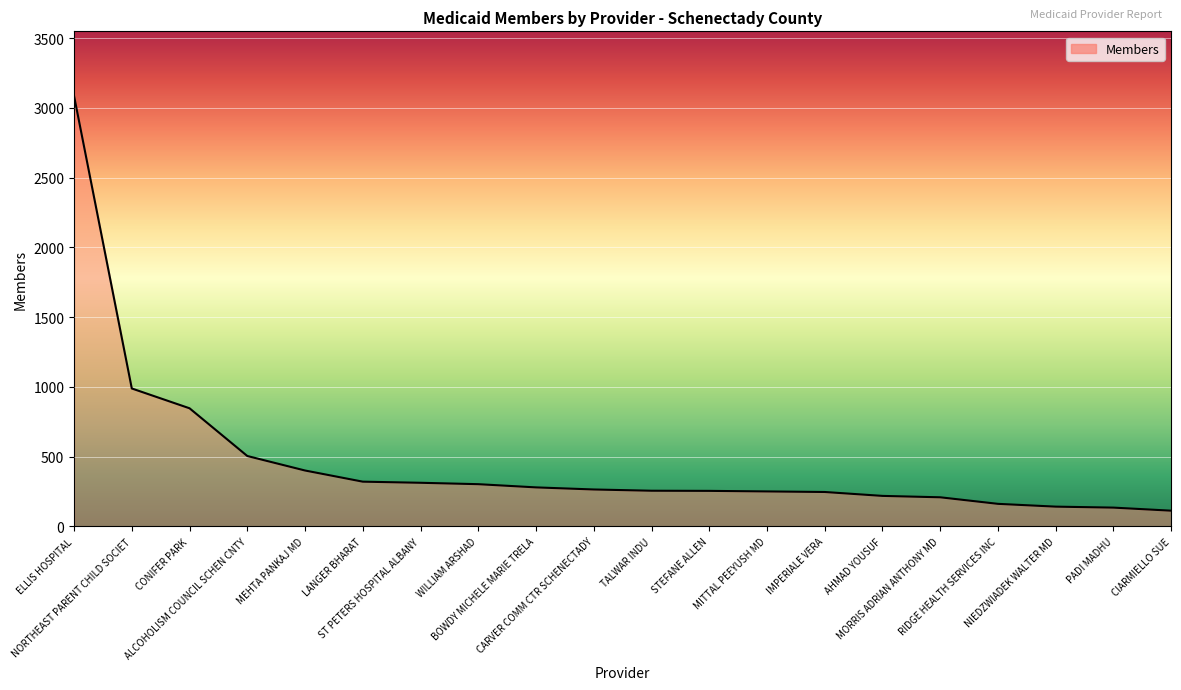

What is the difference between the maximum and minimum values?

2973